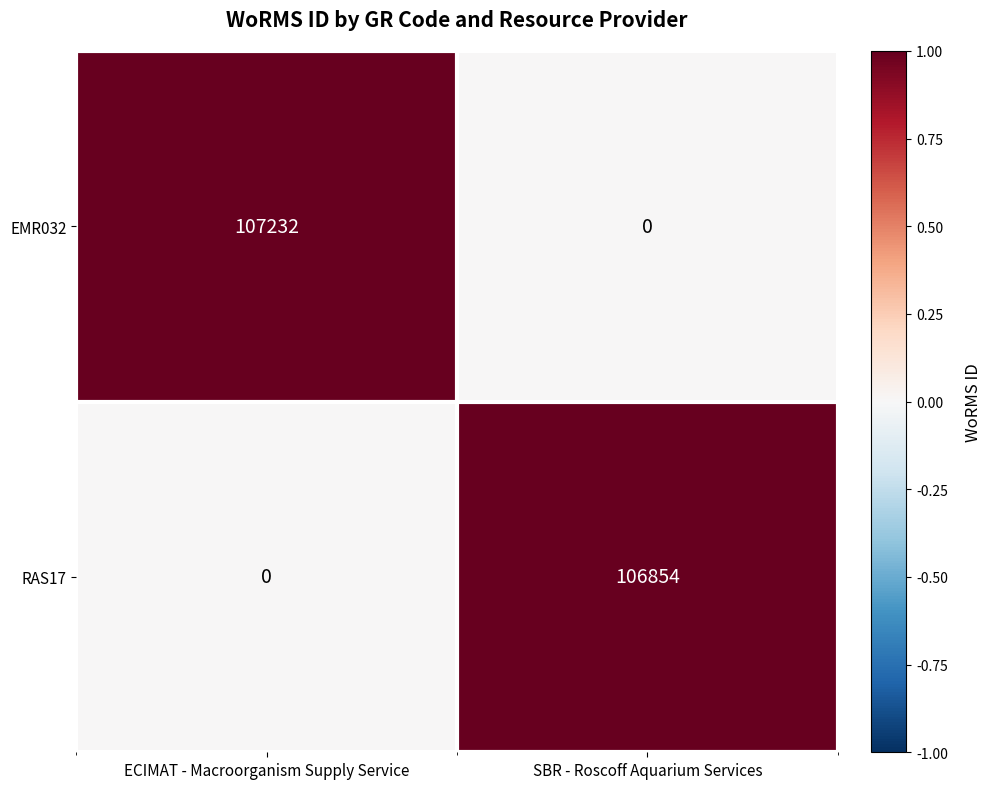

Reading right to left, transcribe all the data shown in this chart.

EMR032: SBR - Roscoff Aquarium Services=0	ECIMAT - Macroorganism Supply Service=107232
RAS17: SBR - Roscoff Aquarium Services=106854	ECIMAT - Macroorganism Supply Service=0